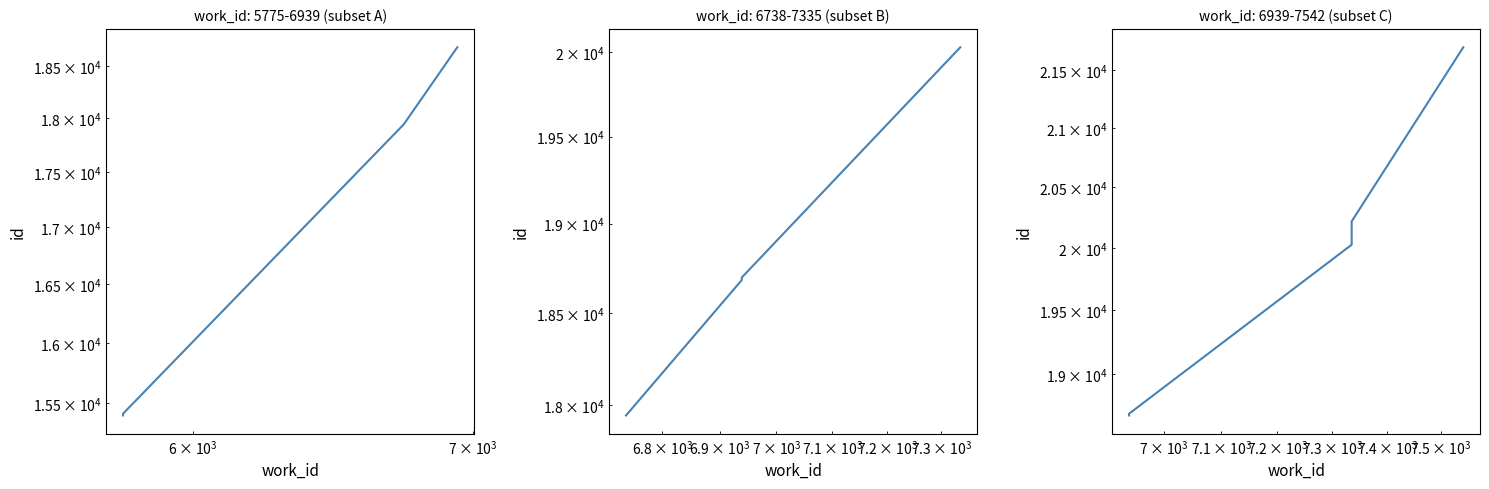

True or false: there are more than 2 points higher than both neighbors.

False